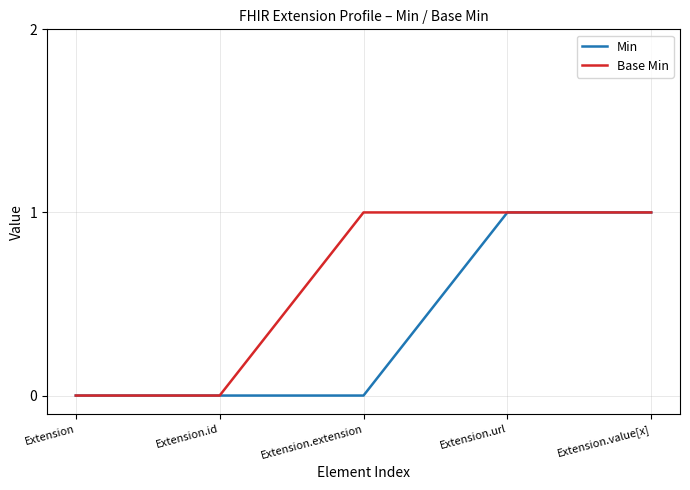

The Min series shows 1 at Extension.value[x]. True or false?

True